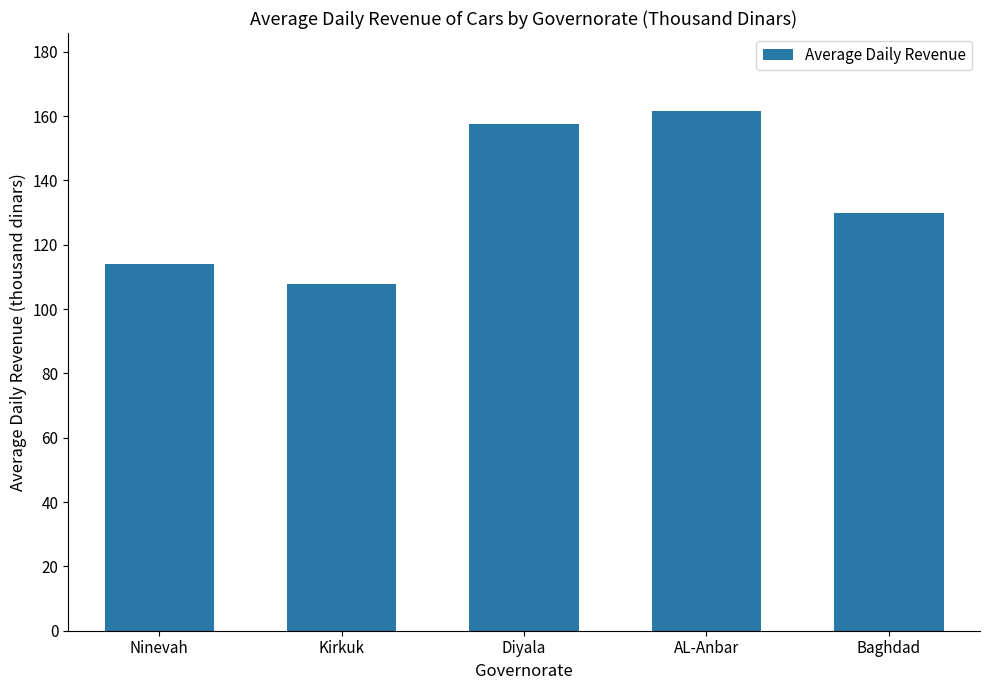

At which category does the chart reach its minimum across all series?

Kirkuk